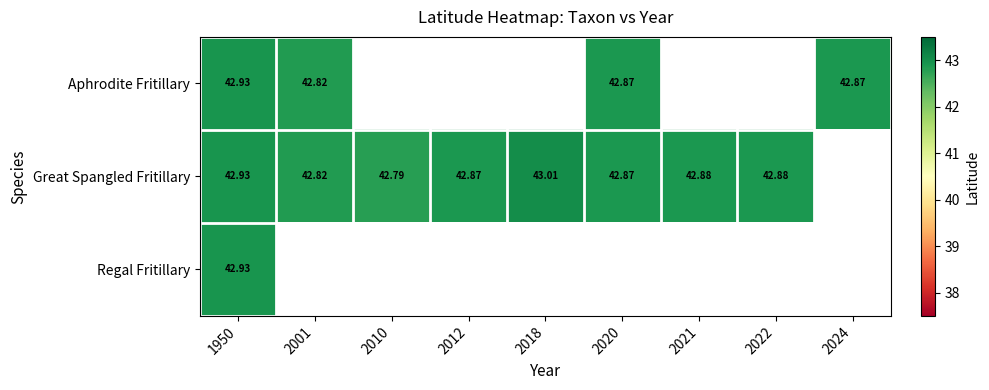

Rank the series by their maximum value, from highest to lowest.

Great Spangled Fritillary, Aphrodite Fritillary, Regal Fritillary